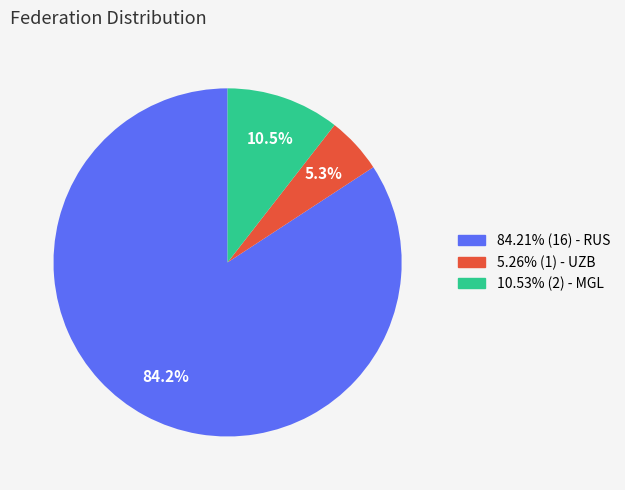

How many slices are in this pie chart?

3